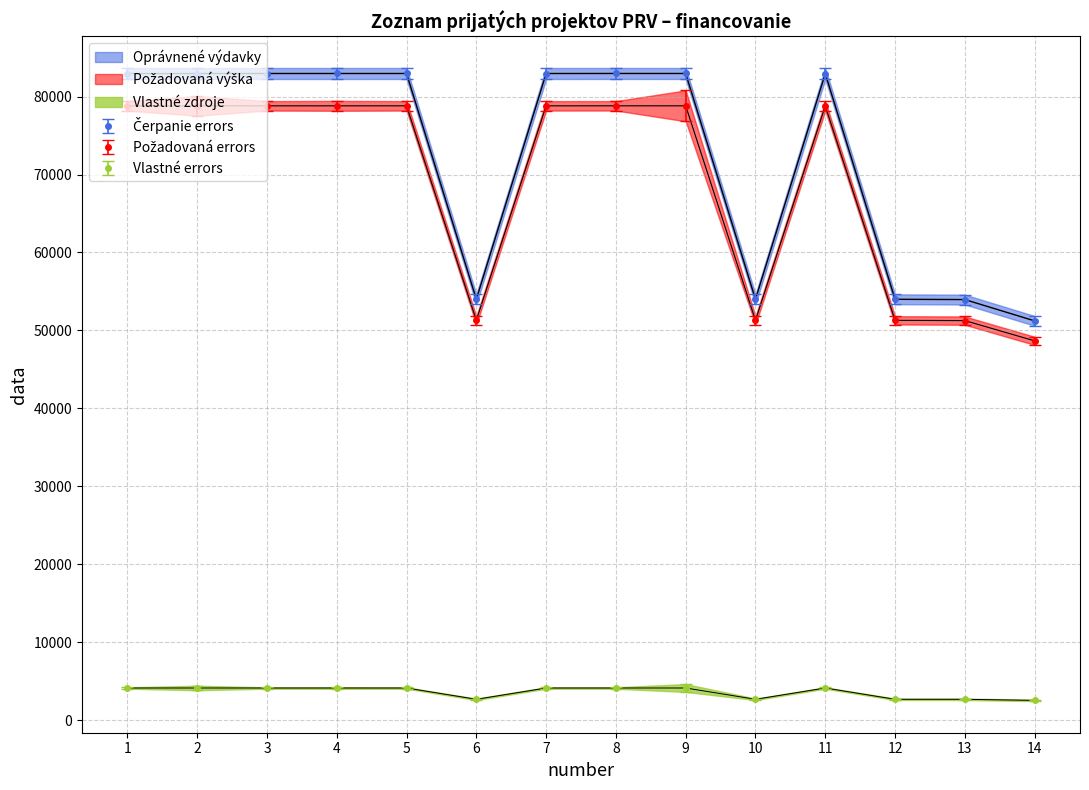

What is the average value of the Vlastné zdroje series?

3620.6